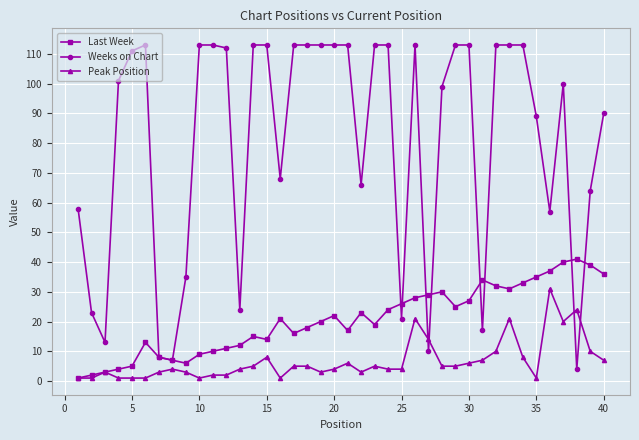

Which series has the largest range (max minus min)?

Weeks on Chart